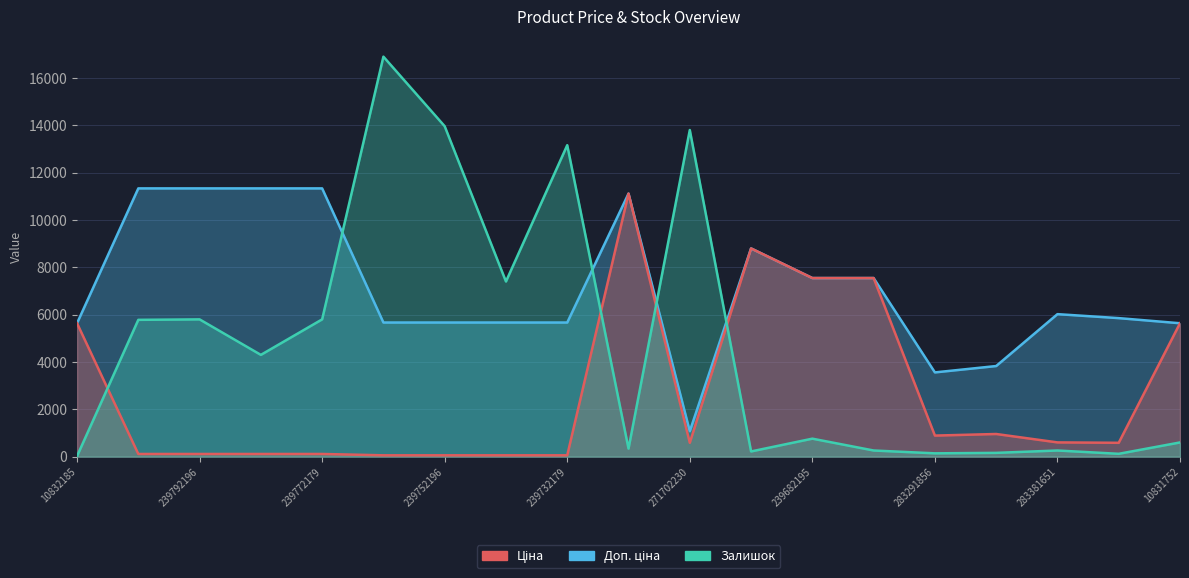

What is the total value across all series at 10831752?

11872.0